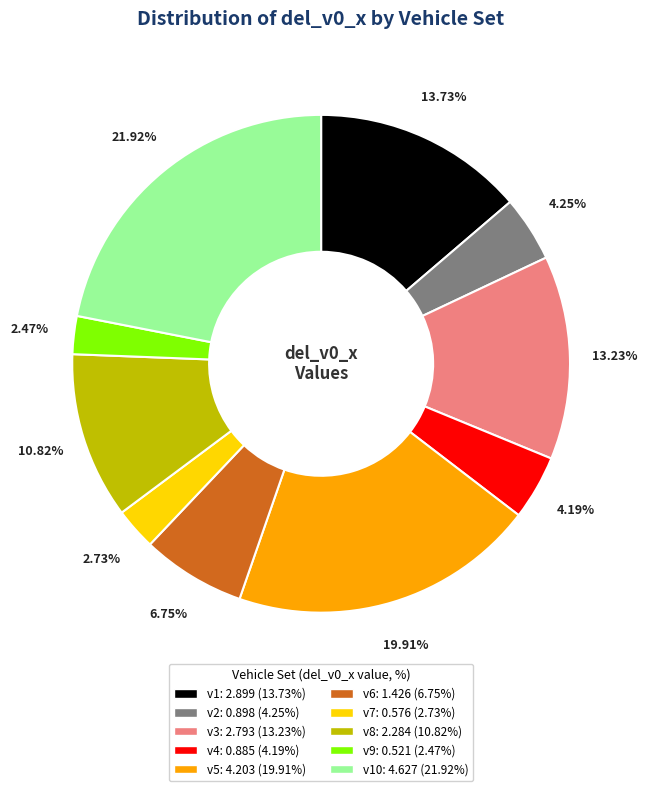

Is there any slice that represents more than half of the pie?

No